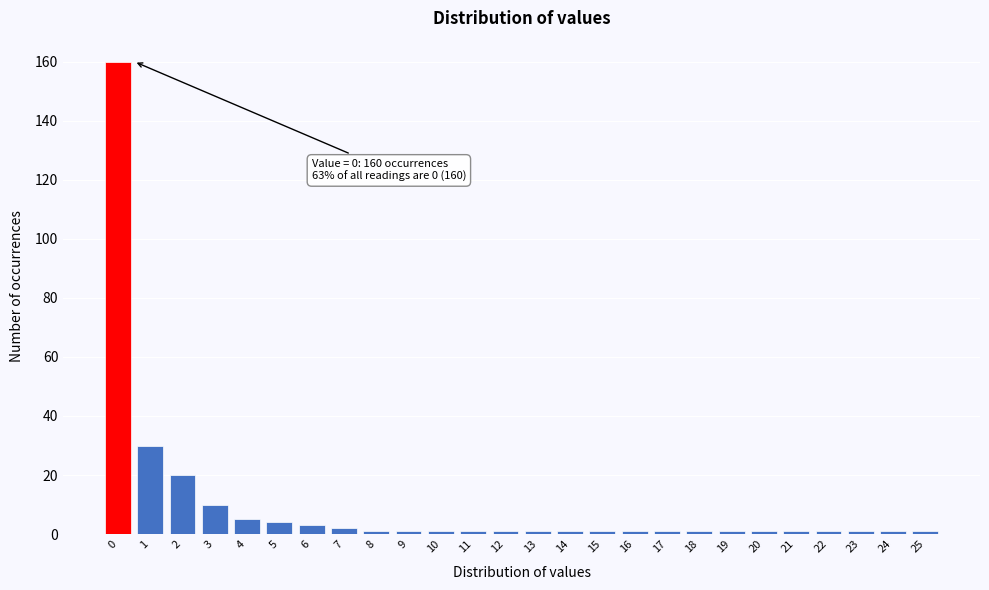

Over which range of the x-axis is the bar tallest?

-0.5 to 0.5